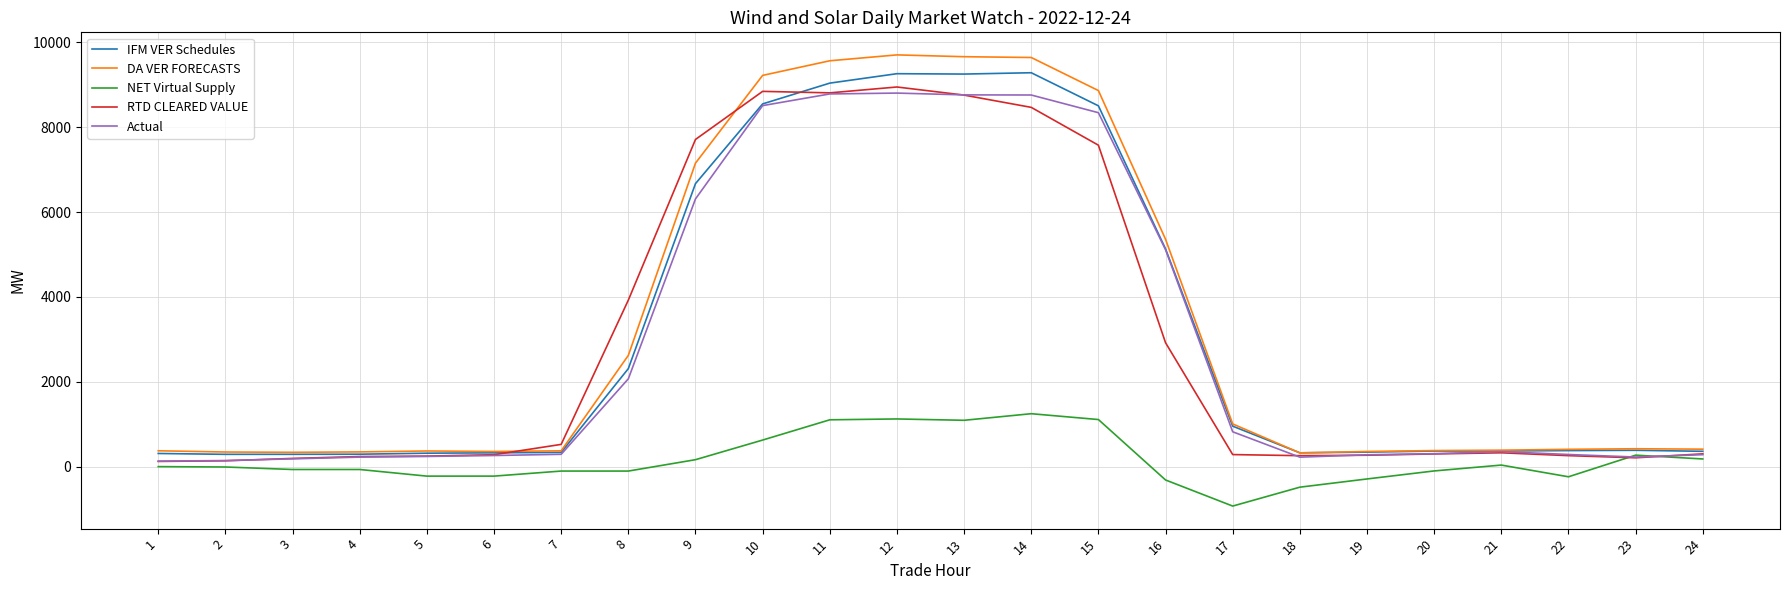

True or false: NET Virtual Supply has a value of -9.2 at 2.

True